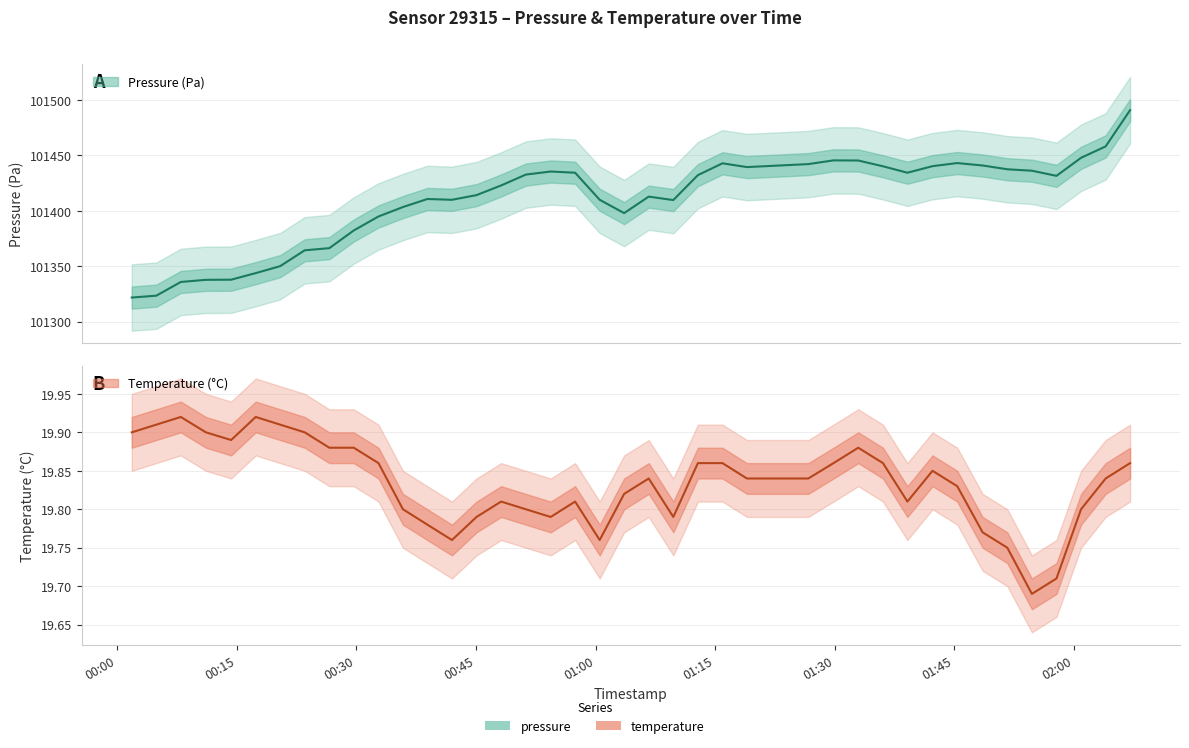

True or false: pressure and temperature intersect in this chart.

False